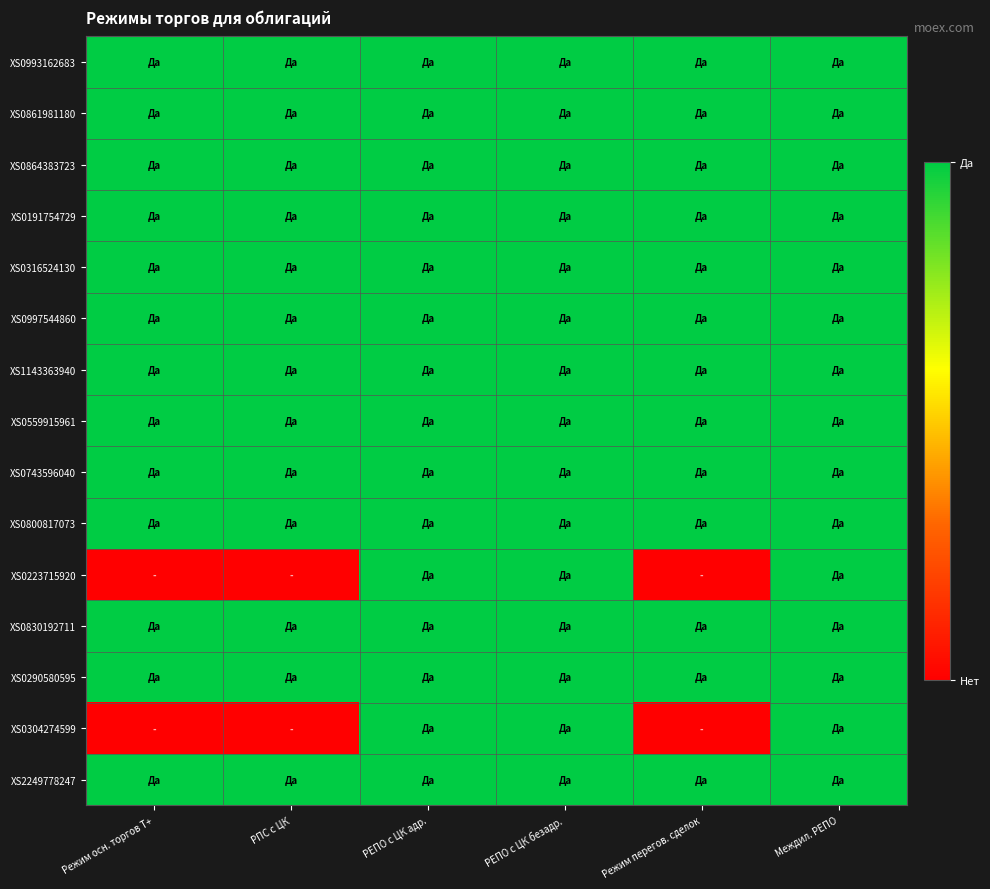

Rank the series at РЕПО с ЦК безадр. from highest to lowest value.

XS0993162683, XS0861981180, XS0864383723, XS0191754729, XS0316524130, XS0997544860, XS1143363940, XS0559915961, XS0743596040, XS0800817073, XS0223715920, XS0830192711, XS0290580595, XS0304274599, XS2249778247